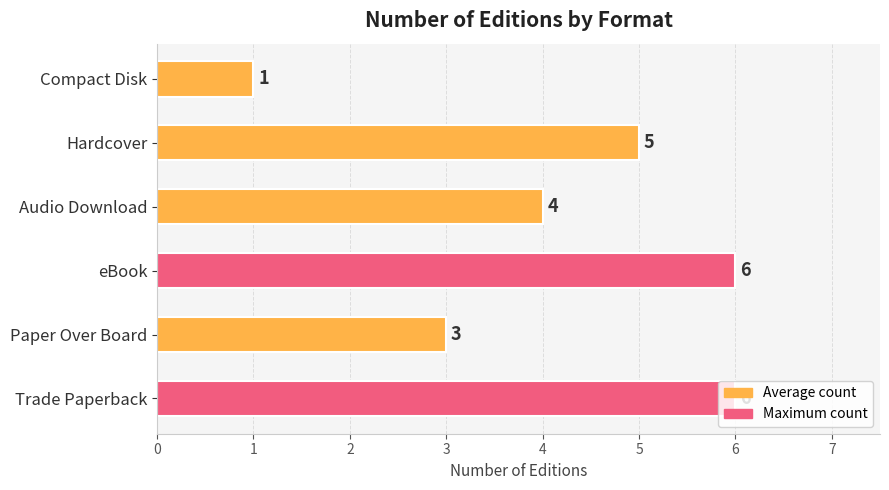

Is it true that the value at Audio Download is 2?

False